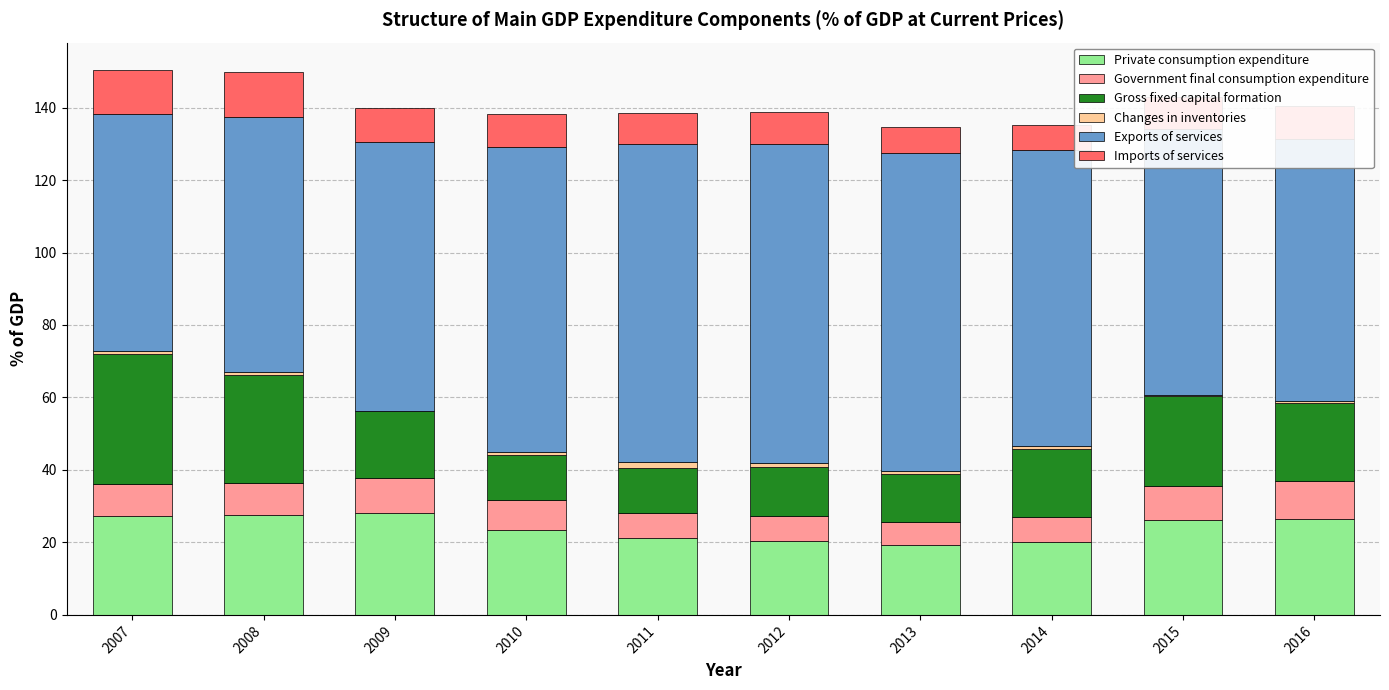

Is it true that Private consumption expenditure equals 35.6 at 2010?

False